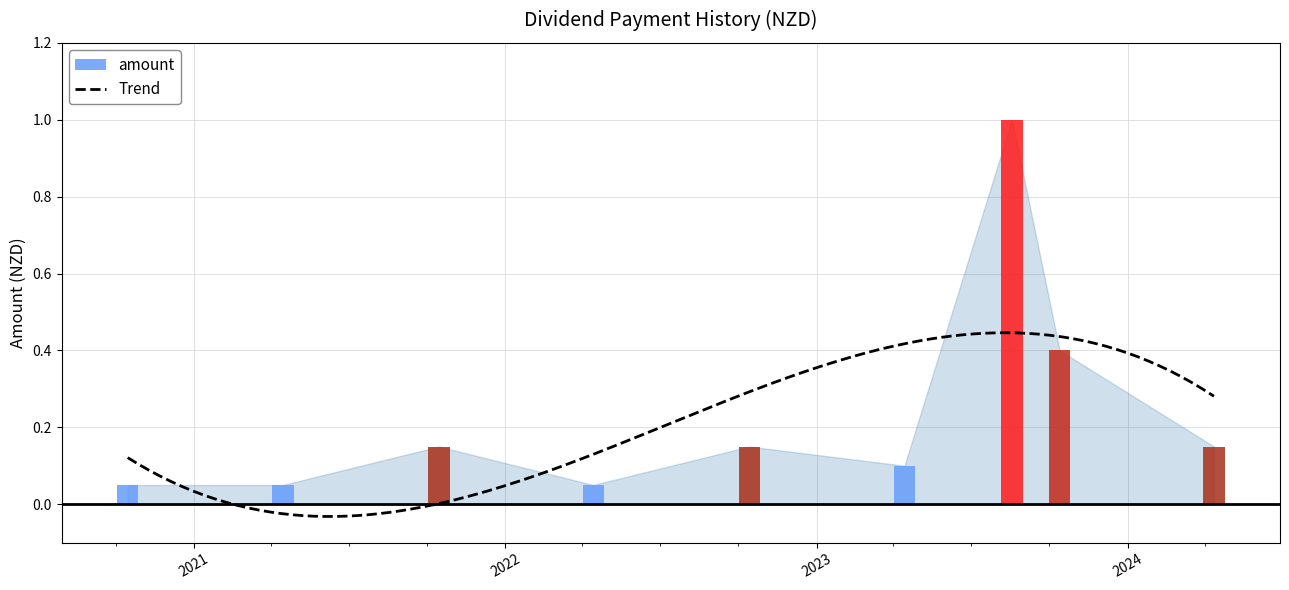

Read the value at 2020-10-15.

0.1